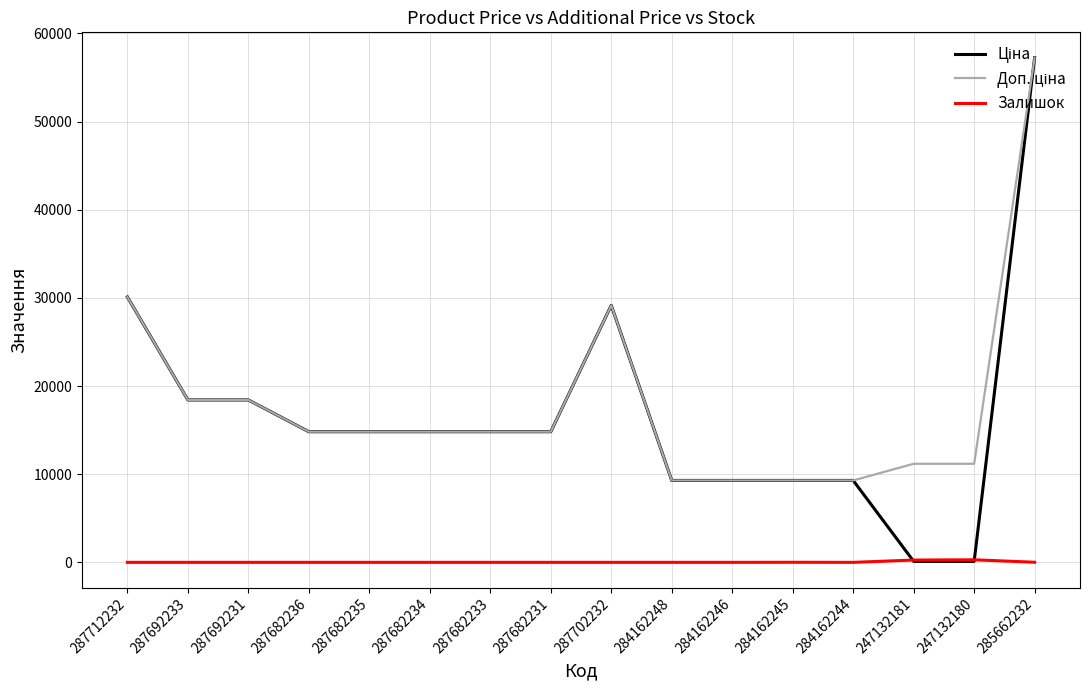

What is the spread (max minus min) of values at 287682231?

14817.6